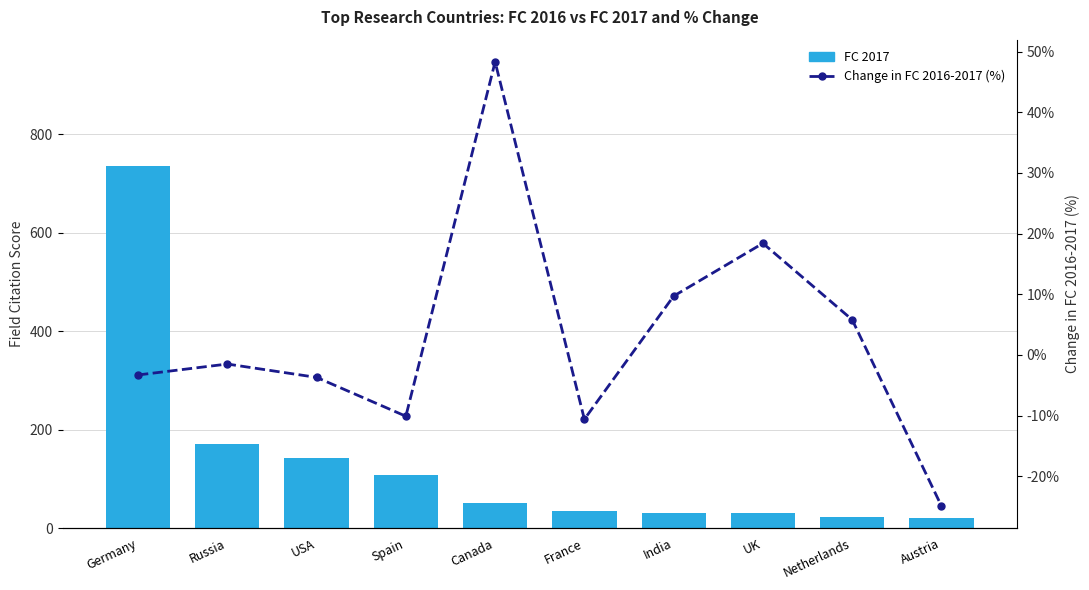

How many data points in Change in FC 2016-2017 (%) are less than -1?

6